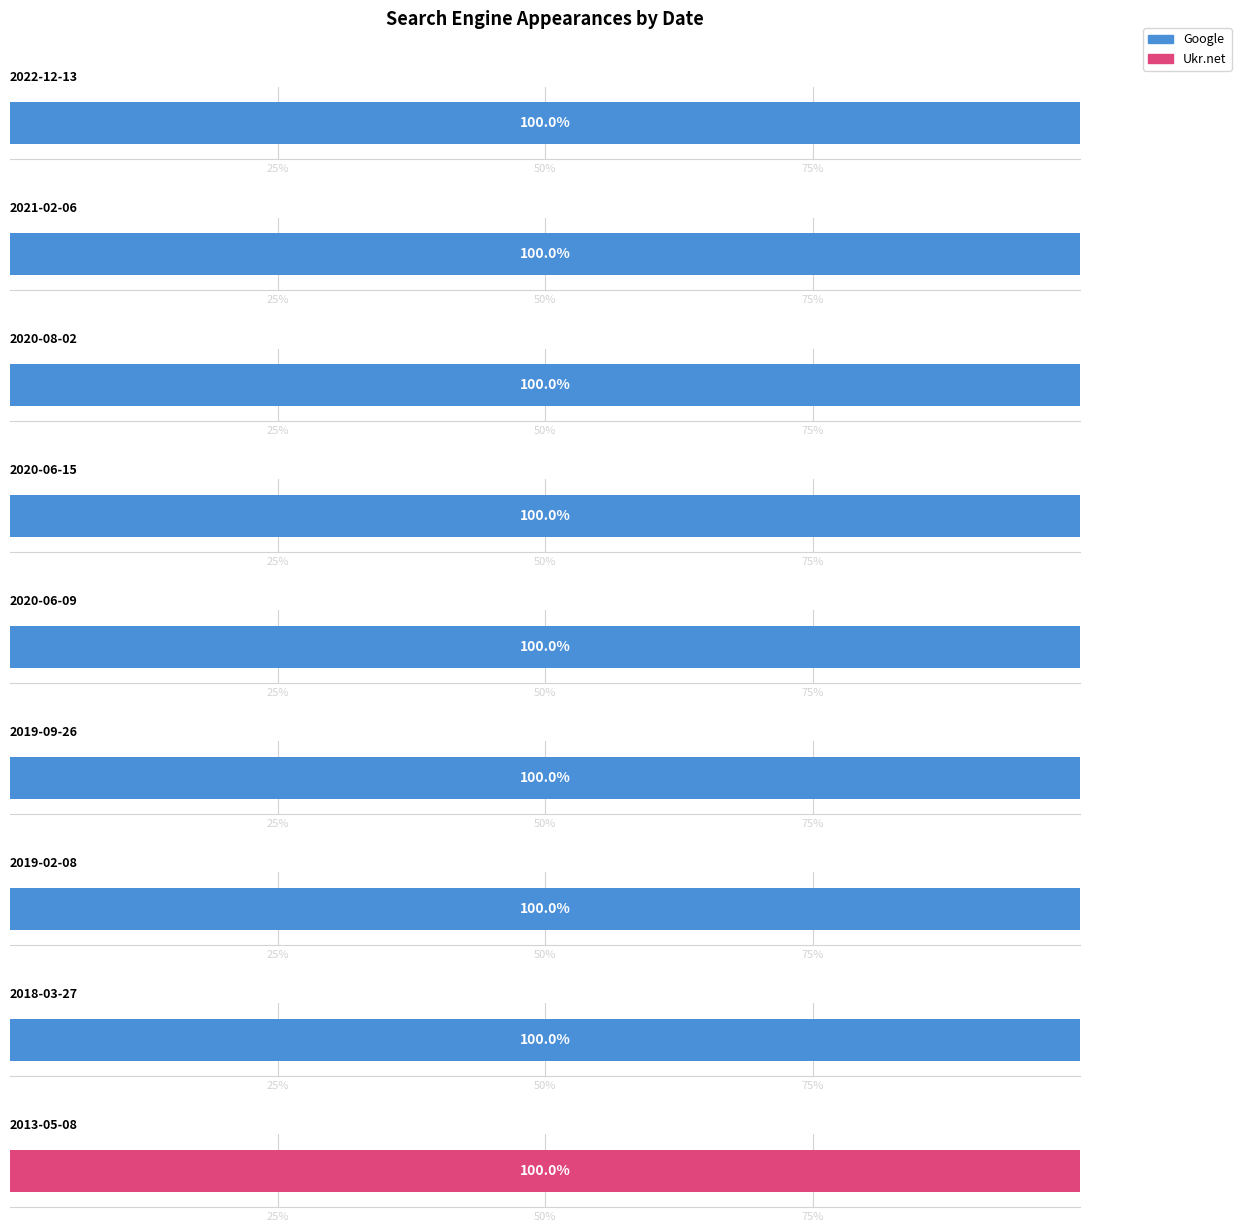

Which has a higher value, 2020-08-02 or 2018-03-27?

2020-08-02